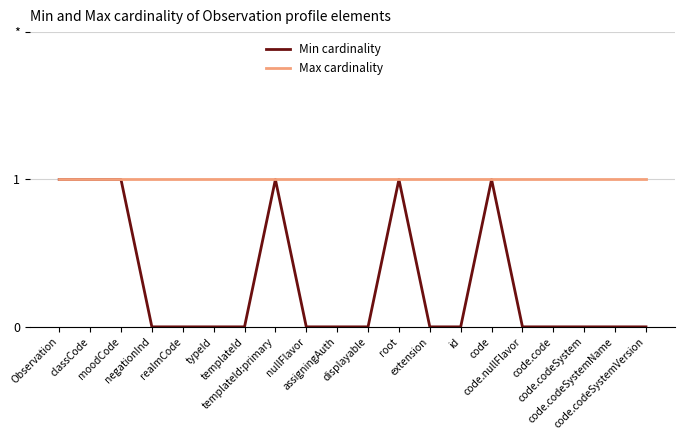

Is the value of Max cardinality at negationInd greater than the value of Min cardinality at Observation?

No